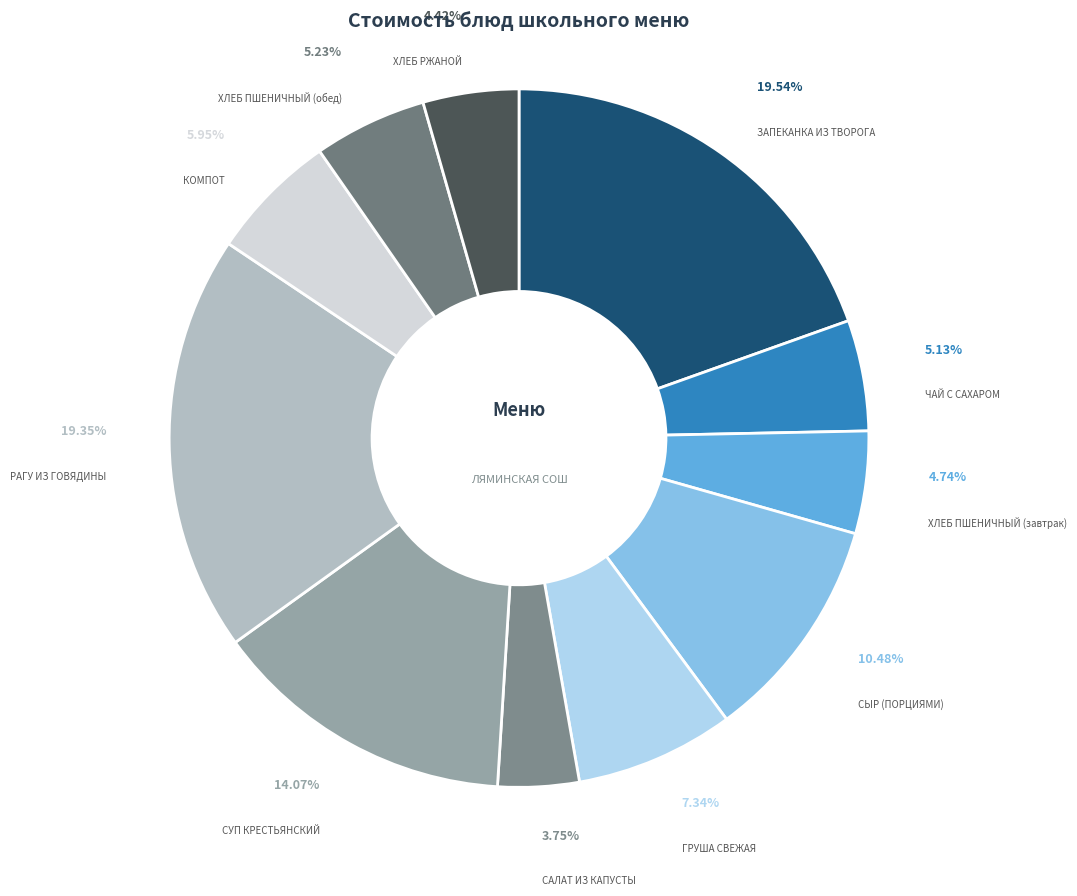

To the nearest percent, what is the average slice percentage?

9%